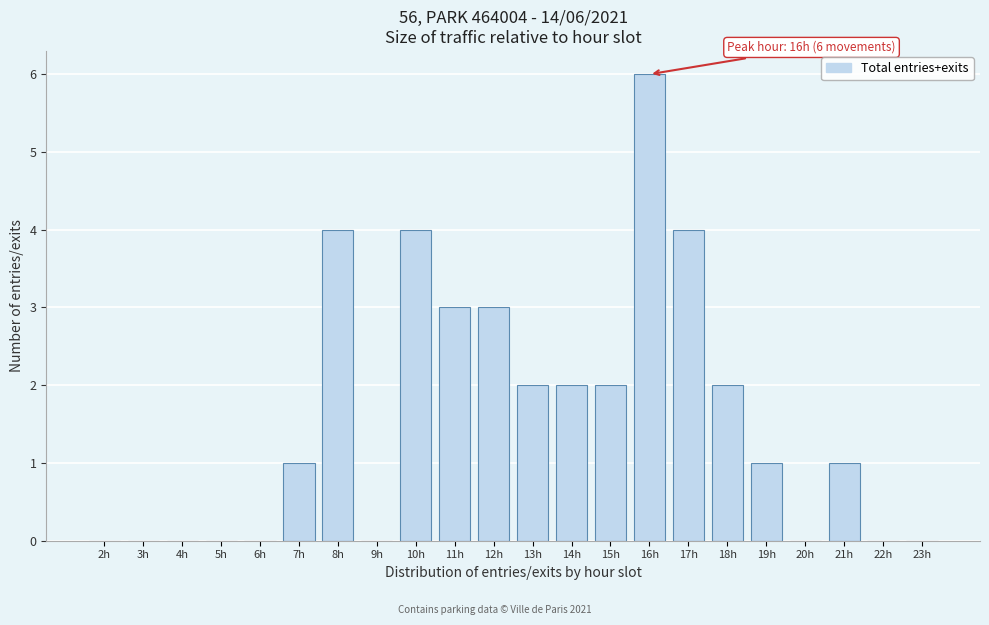

Reading left to right, what are all the values shown in this chart?

2h=0	3h=0	4h=0	5h=0	6h=0	7h=1	8h=4	9h=0	10h=4	11h=3	12h=3	13h=2	14h=2	15h=2	16h=6	17h=4	18h=2	19h=1	20h=0	21h=1	22h=0	23h=0